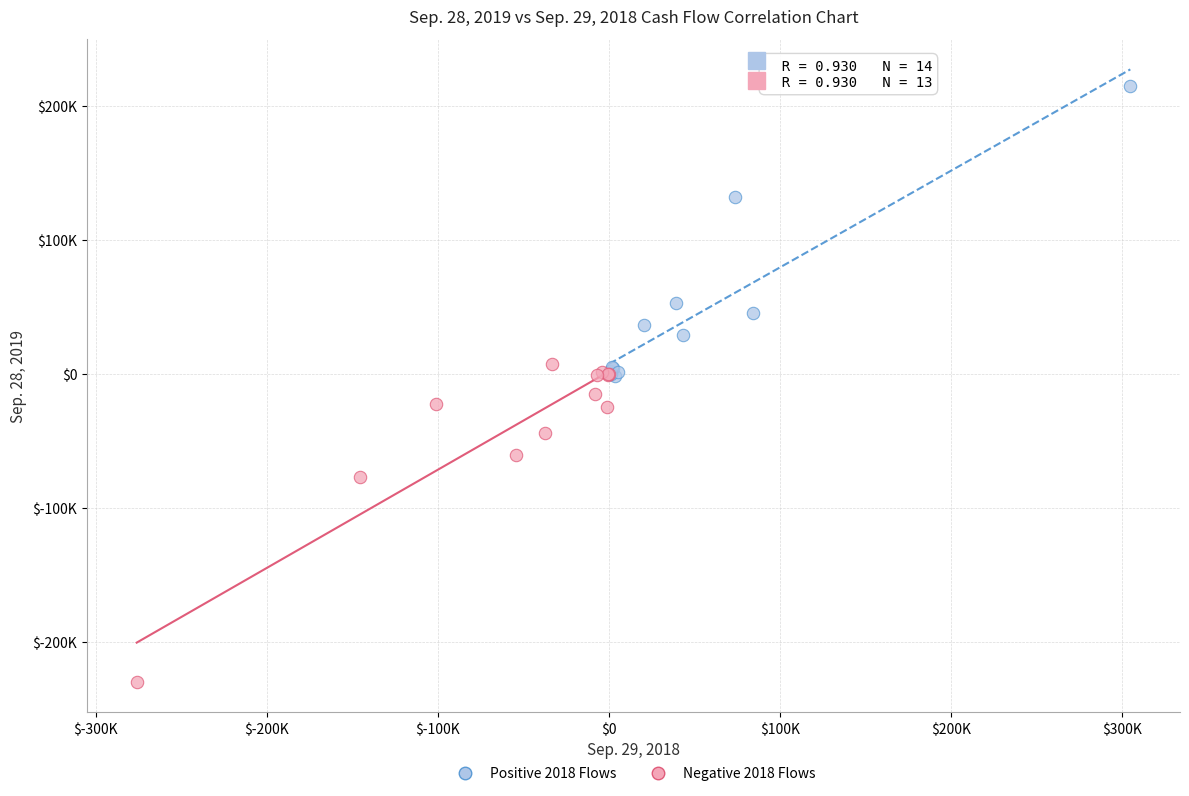

Which series has the largest Y range (max minus min)?

Negative 2018 Flows